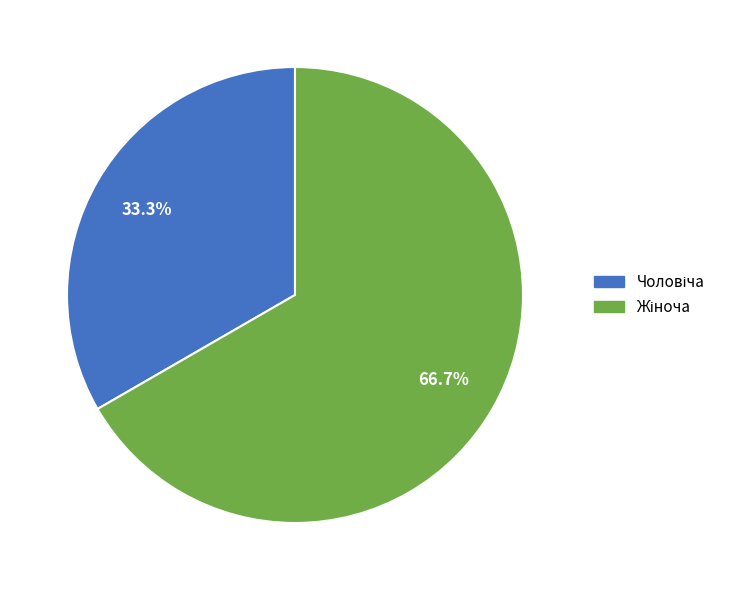

Does any single category account for the majority?

Yes